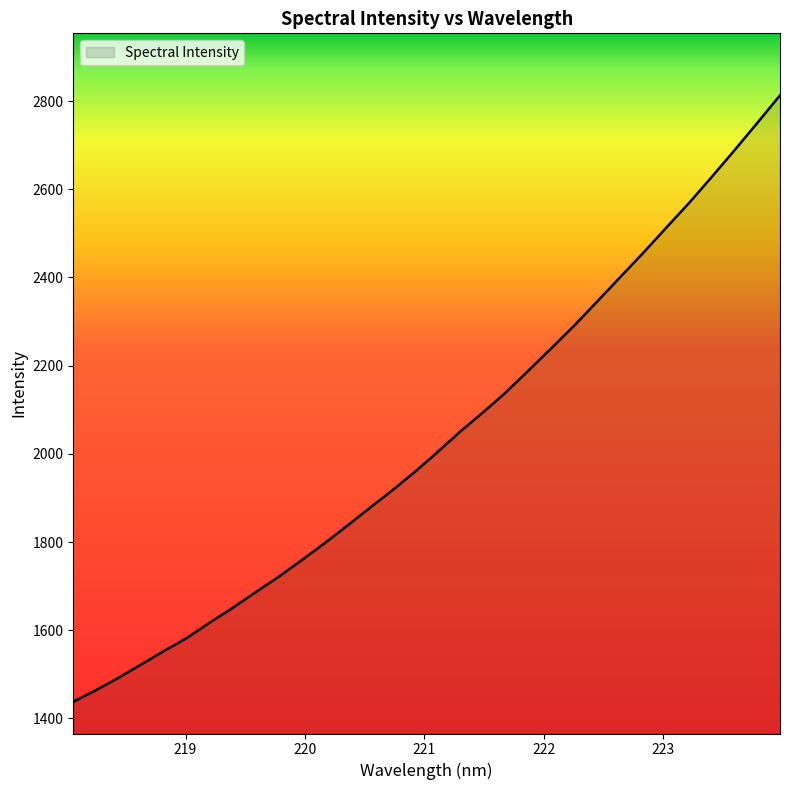

What is the maximum value shown in the chart?

2812.9